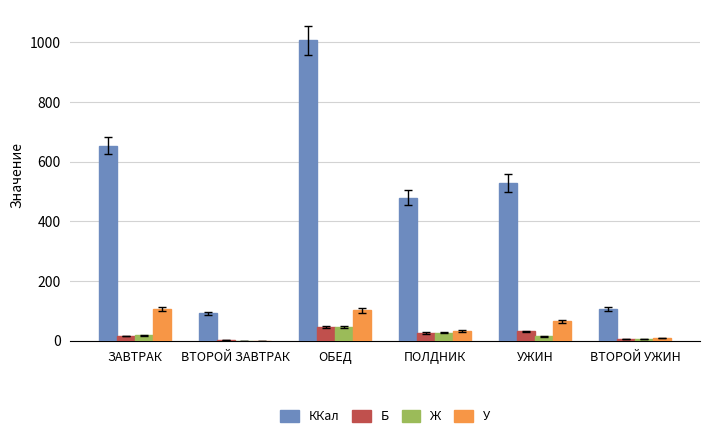

What are all the series names shown in the legend?

ККал, Б, Ж, У